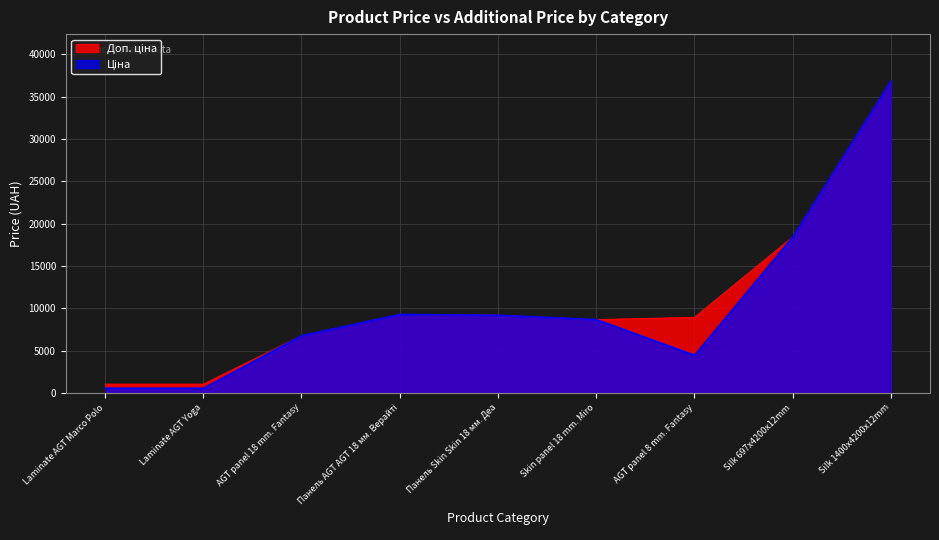

Reading left to right, transcribe all the data shown in this chart.

Ціна: Laminate AGT Marco Polo=578.1	Laminate AGT Yoga=578.1	AGT panel 18 mm. Fantasy=6787.1	Панель AGT AGT 18 мм. Верайті=9290.5	Панель Skin Skin 18 мм. Деа=9196.3	Skin panel 18 mm. Miro=8679.5	AGT panel 8 mm. Fantasy=4470.6	Silk 697x4200x12mm=18420.9	Silk 1400x4200x12mm=36841.8
Доп. ціна: Laminate AGT Marco Polo=1060.0	Laminate AGT Yoga=1060.0	AGT panel 18 mm. Fantasy=6787.1	Панель AGT AGT 18 мм. Верайті=9290.5	Панель Skin Skin 18 мм. Деа=9196.3	Skin panel 18 mm. Miro=8679.5	AGT panel 8 mm. Fantasy=8941.2	Silk 697x4200x12mm=18420.9	Silk 1400x4200x12mm=36841.8